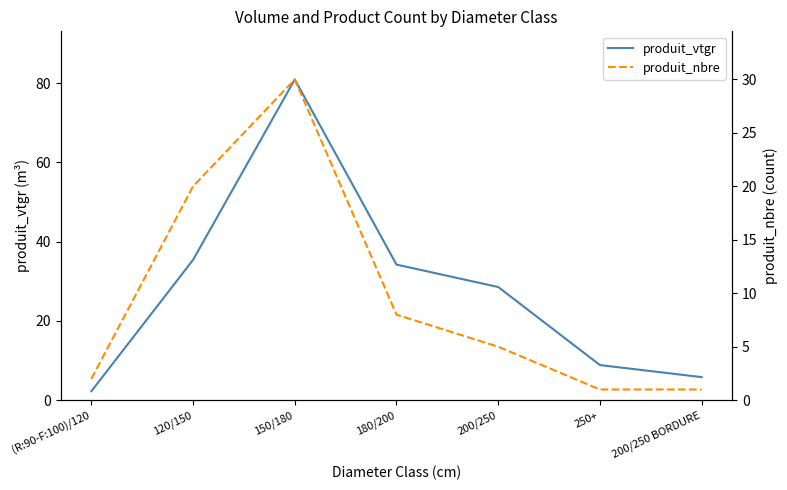

At which category does produit_nbre reach its first local peak?

150/180